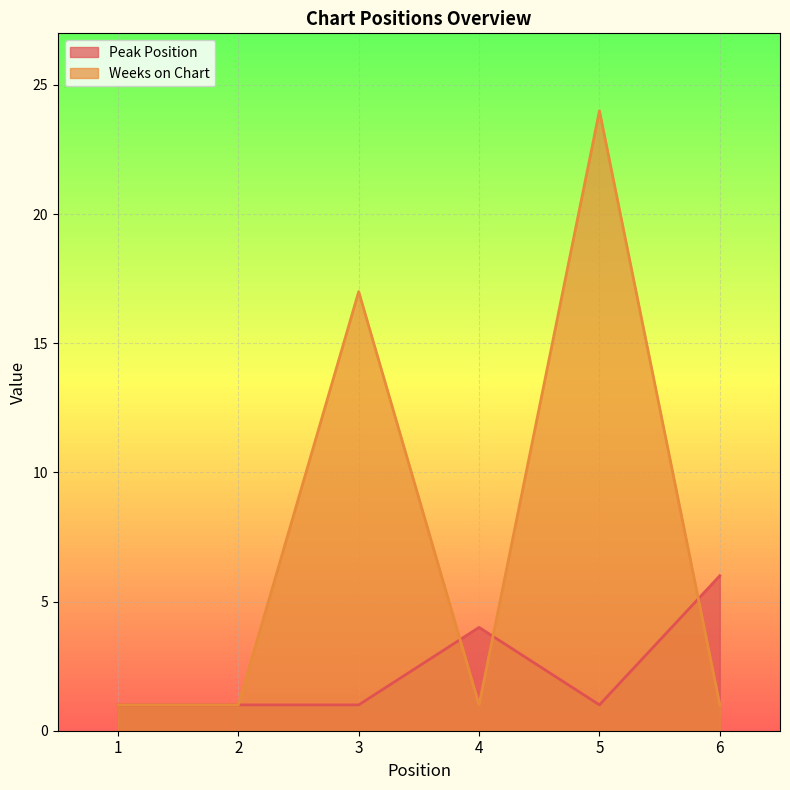

What is the value of the Peak Position point at the 3rd from the left?

1